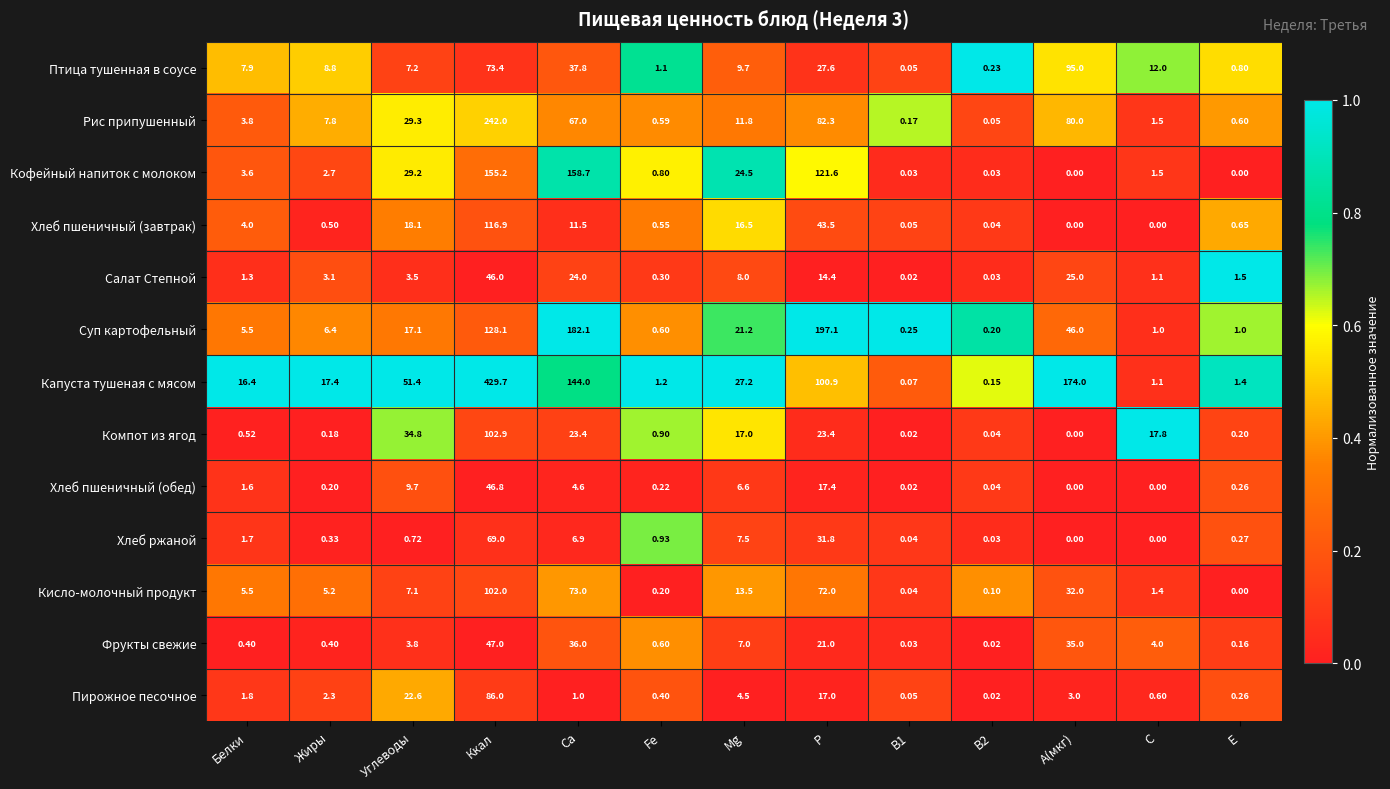

Rank the series by their maximum value, from lowest to highest.

Салат Степной, Хлеб пшеничный (обед), Фрукты свежие, Хлеб ржаной, Пирожное песочное, Птица тушенная в соусе, Кисло-молочный продукт, Компот из ягод, Хлеб пшеничный (завтрак), Кофейный напиток с молоком, Суп картофельный, Рис припушенный, Капуста тушеная с мясом